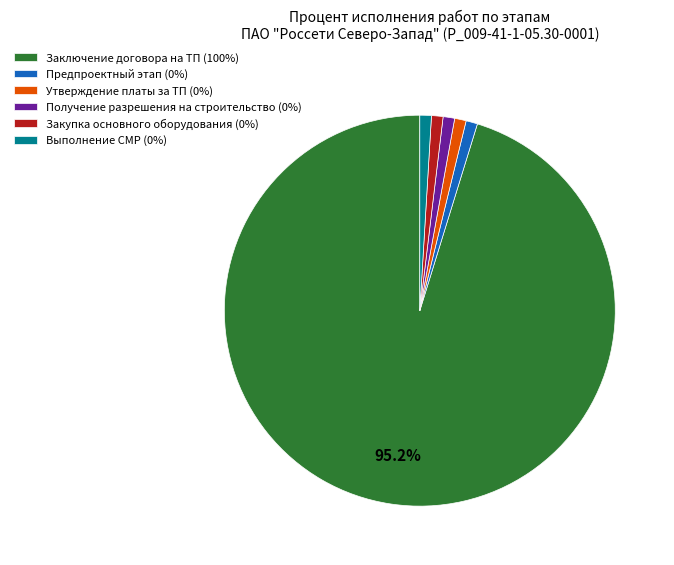

Combined, do Предпроектный этап (0%) and Выполнение СМР (0%) account for over 50%?

No